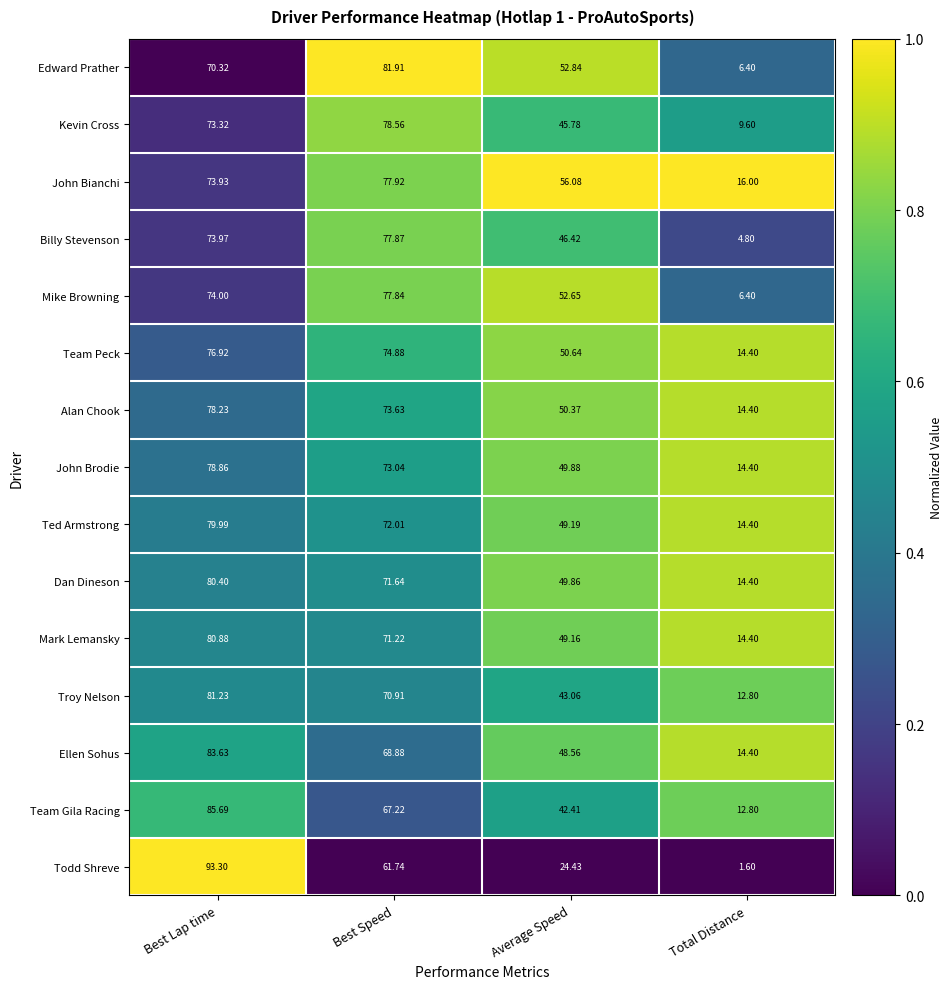

Which category has the highest value in the John Brodie series?

Best Lap time